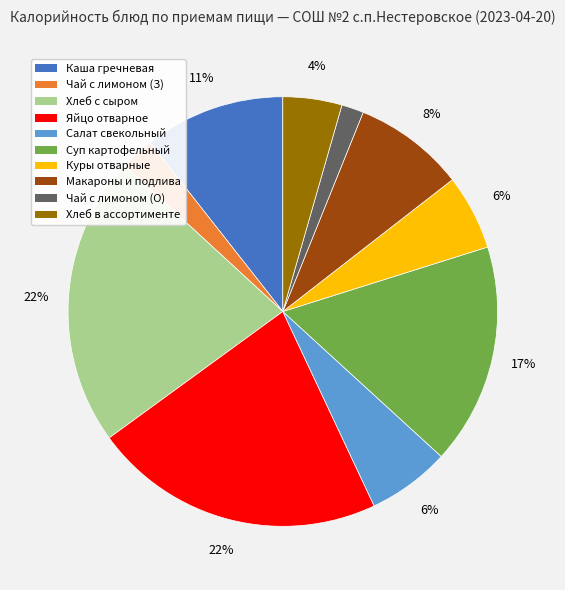

Does any single category account for the majority?

No